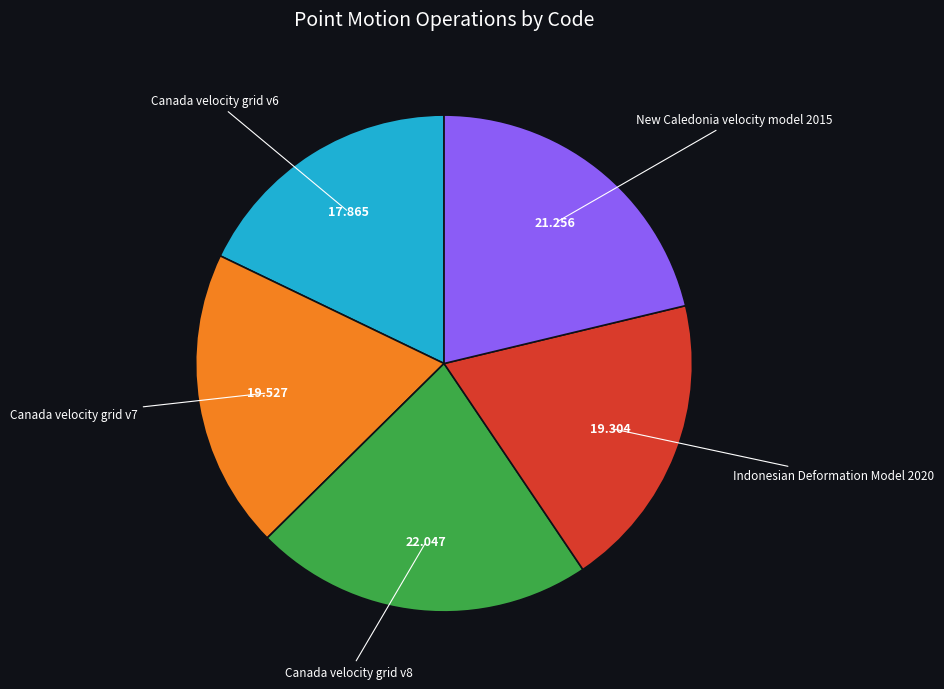

Is there a majority slice in this chart?

No